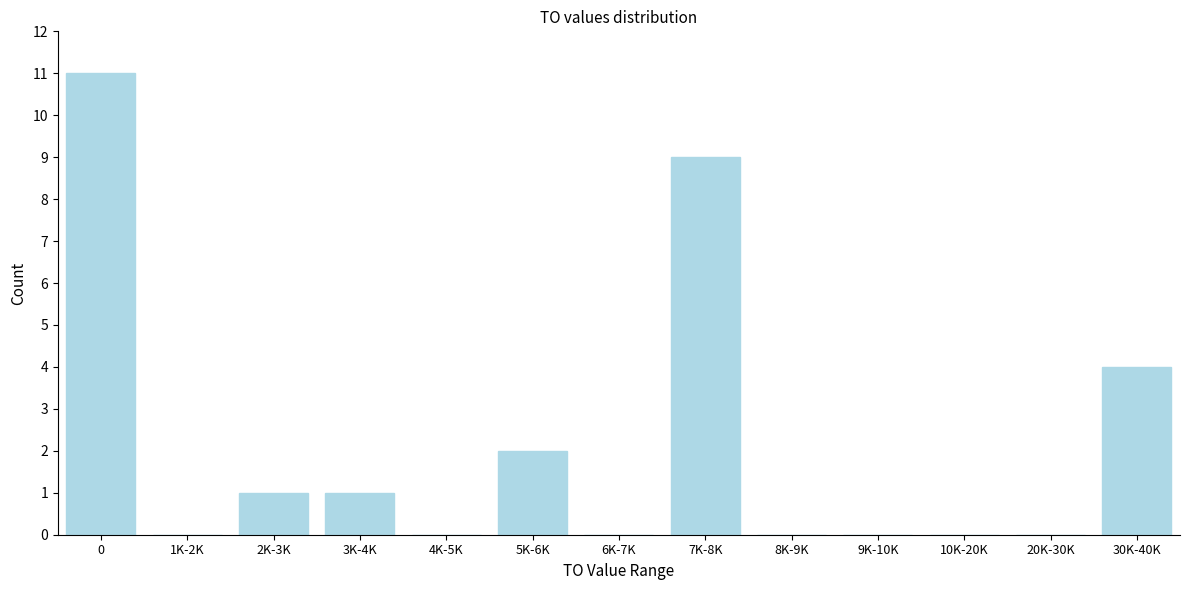

Reading left to right, extract all data points from this chart.

0=11	1K-2K=0	2K-3K=1	3K-4K=1	4K-5K=0	5K-6K=2	6K-7K=0	7K-8K=9	8K-9K=0	9K-10K=0	10K-20K=0	20K-30K=0	30K-40K=4